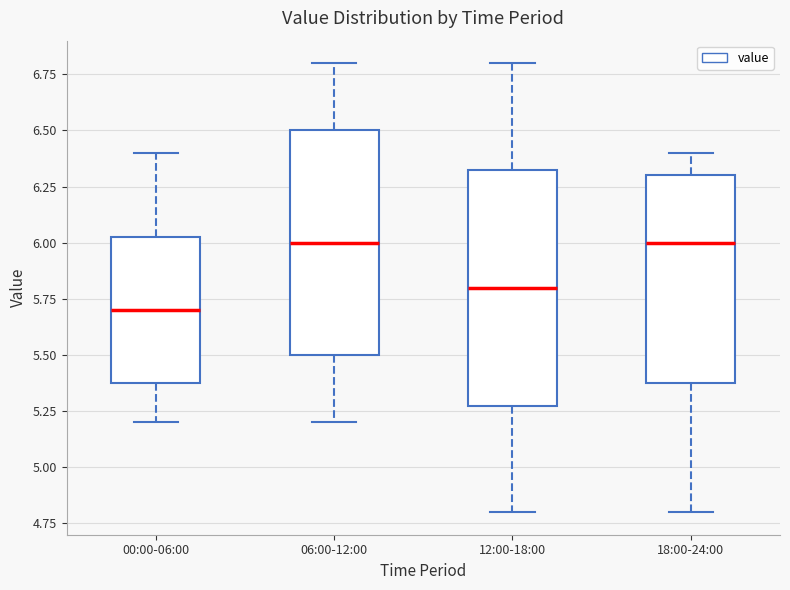

Reading left to right, transcribe this box plot: for each box, give where its median line is, the range the box spans, and where its two whiskers end, as read against the y-axis. The values are not printed on the chart, so give them approximately, as read against the axis.

00:00-06:00: median 5.70, box 5.40 to 6.05, whiskers 5.20 to 6.40
06:00-12:00: median 6.00, box 5.50 to 6.50, whiskers 5.20 to 6.80
12:00-18:00: median 5.80, box 5.30 to 6.35, whiskers 4.80 to 6.80
18:00-24:00: median 6.00, box 5.40 to 6.30, whiskers 4.80 to 6.40